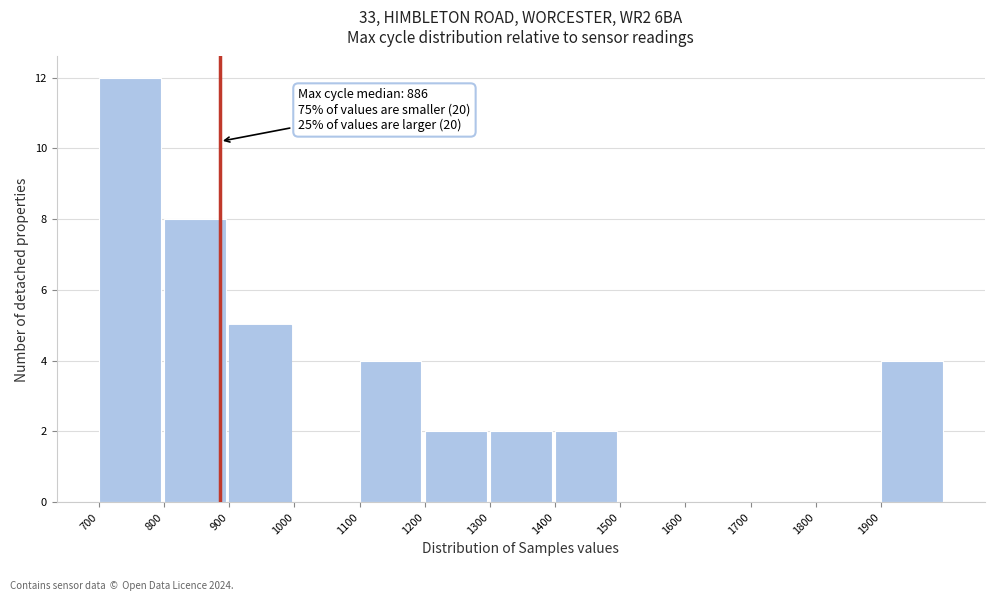

Over which range of the x-axis is the bar tallest?

700 to 800